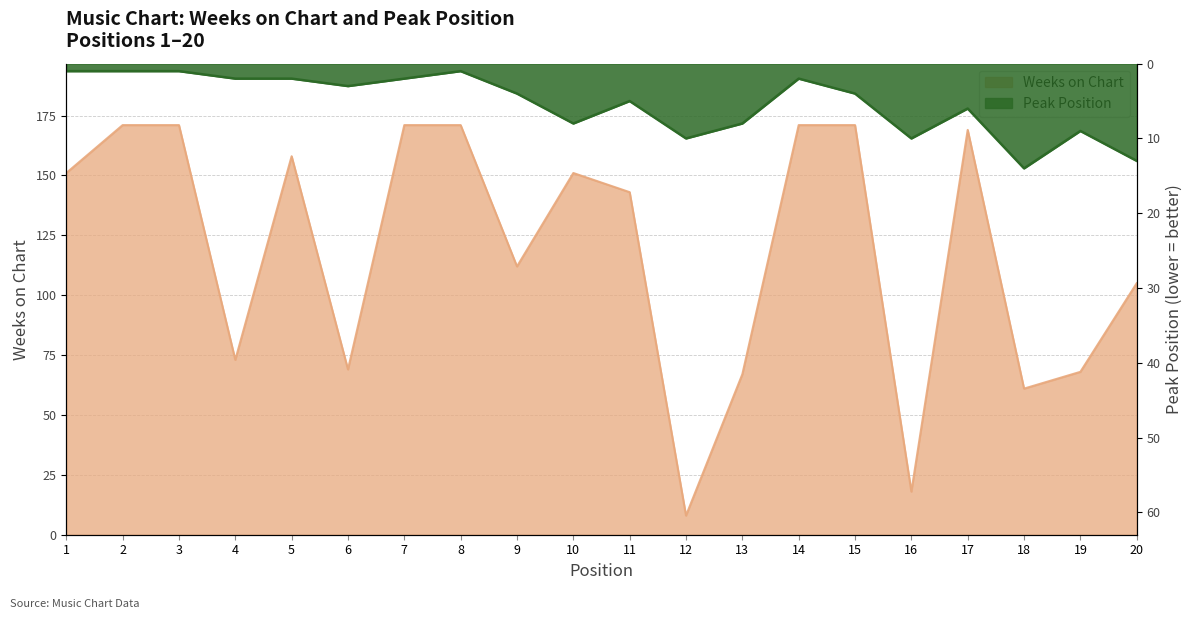

Rank the series at 18 from highest to lowest value.

Weeks on Chart, Peak Position